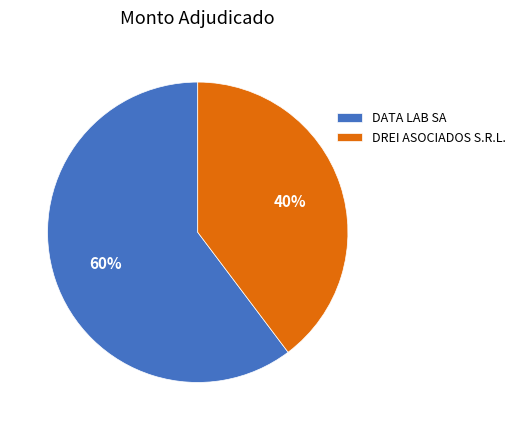

Which slice is the smallest?

DREI ASOCIADOS S.R.L.